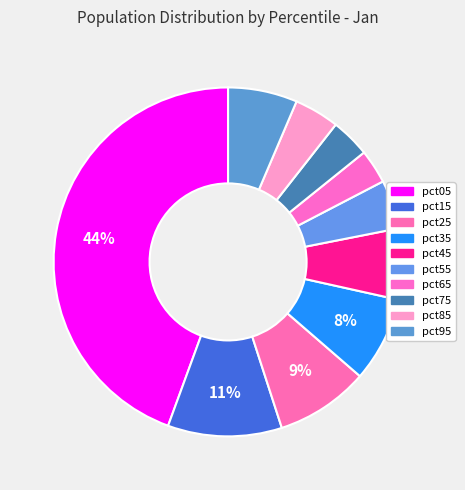

What is the largest slice in the pie chart?

pct05